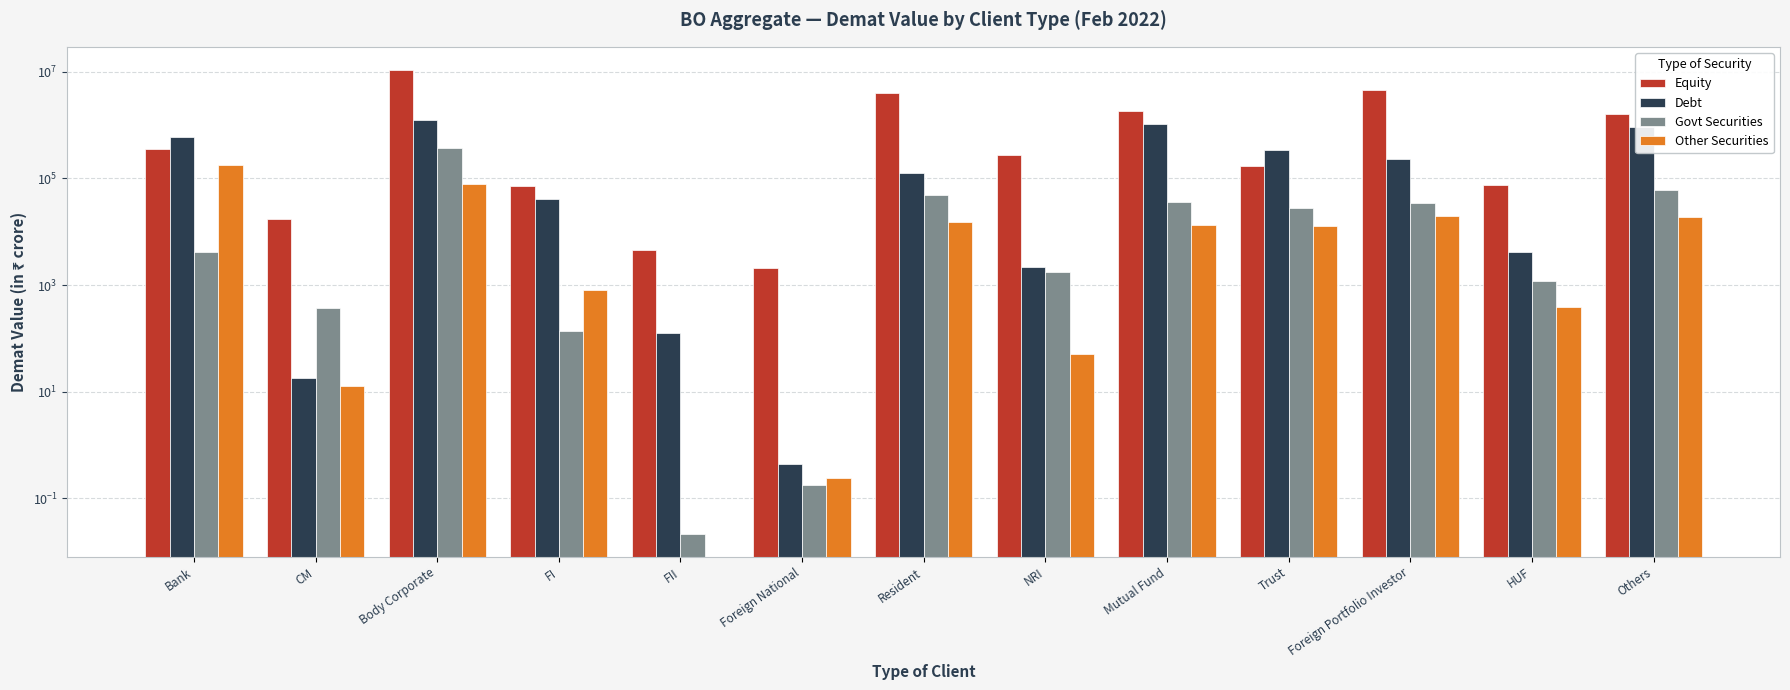

Are the bars horizontal?

No